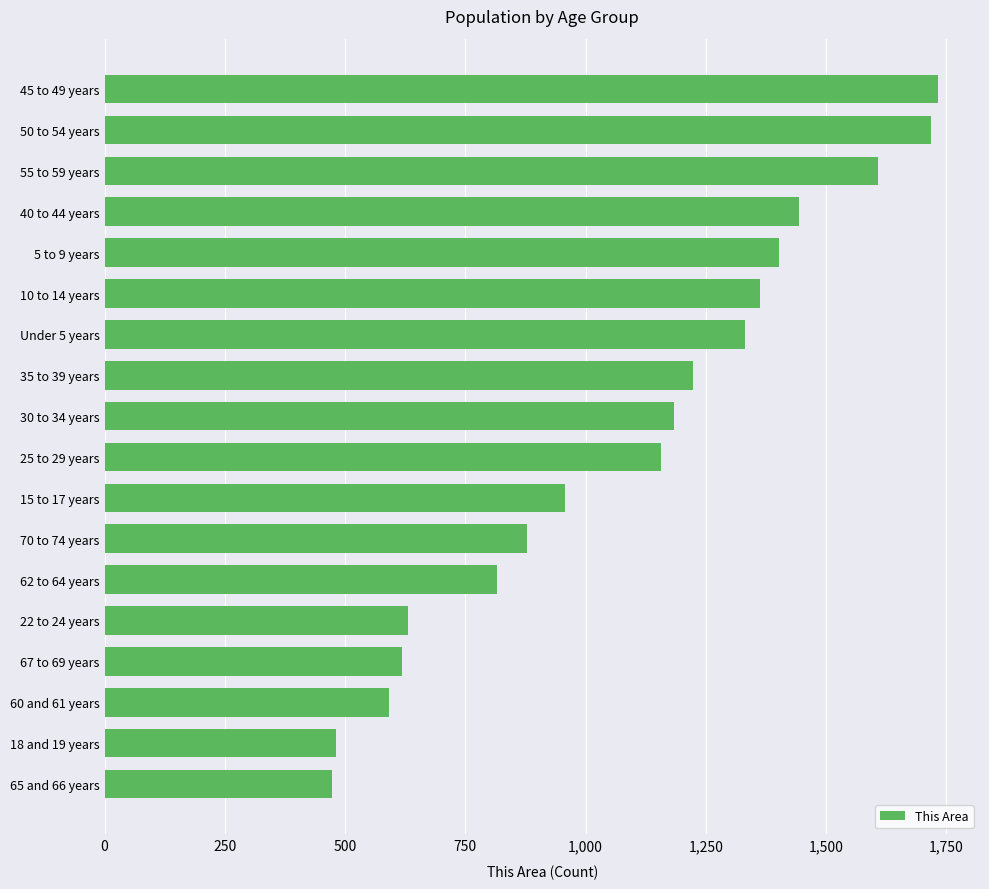

What is the minimum value shown in the chart?

472